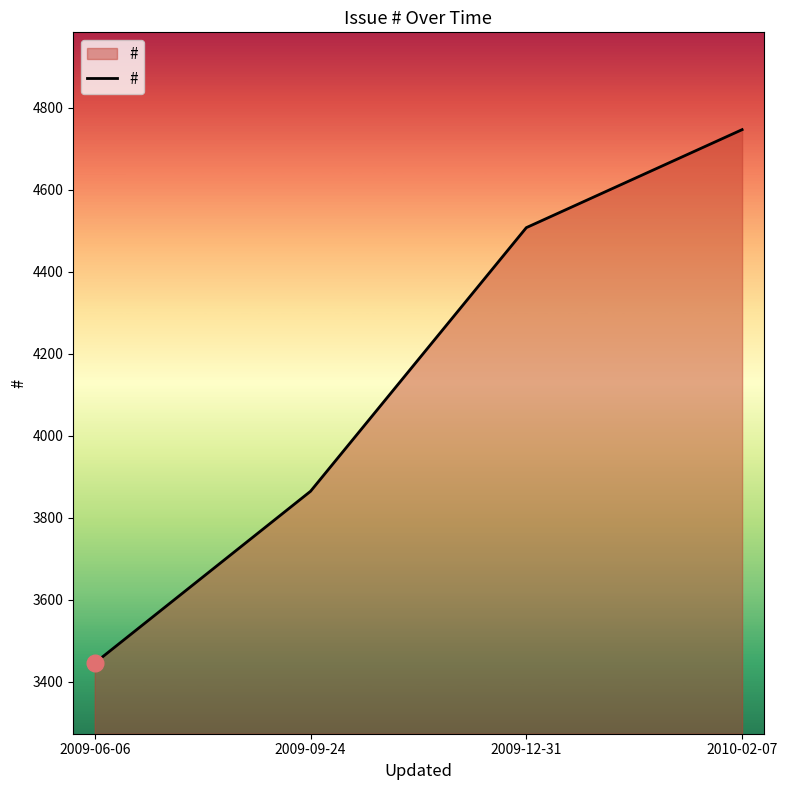

How many lines are shown in the chart?

1